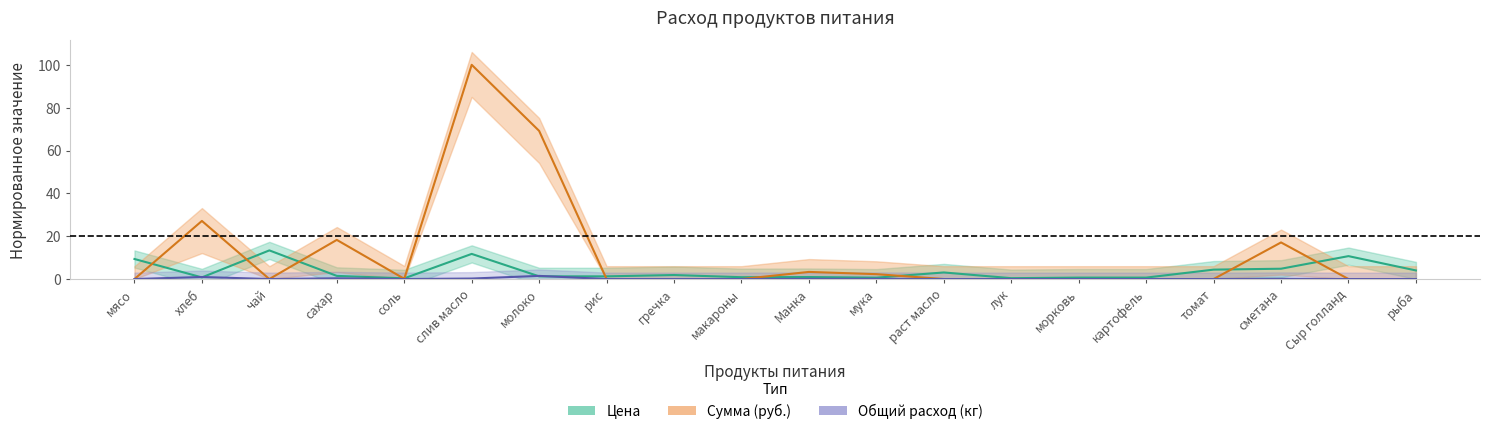

What is the label of the 1st point from the left?

мясо